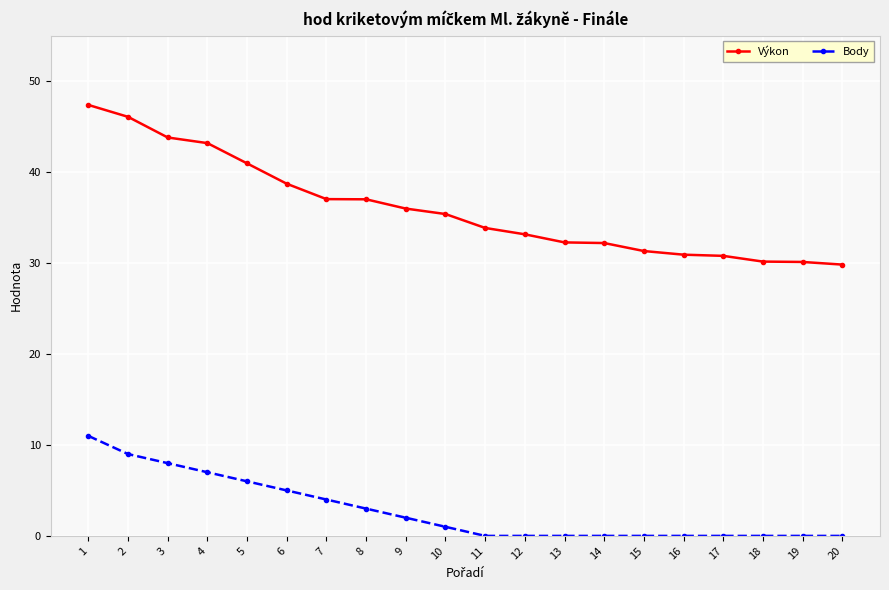

What is the sum of the Výkon values at 10 and 3?

79.2